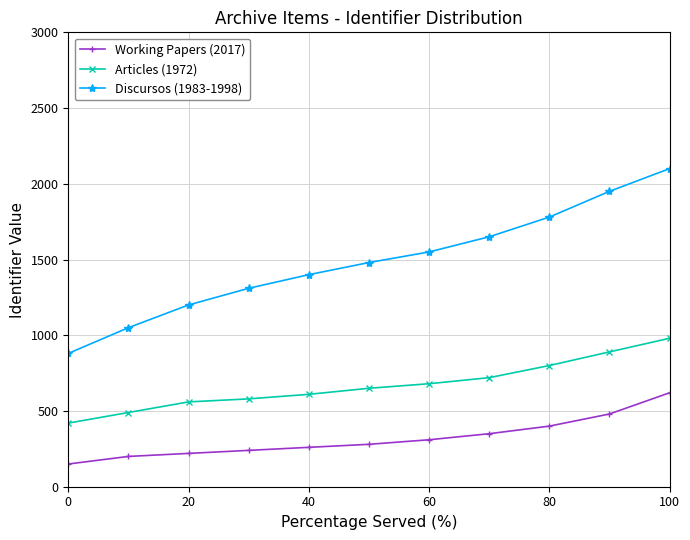

Count the number of data series in this chart.

3